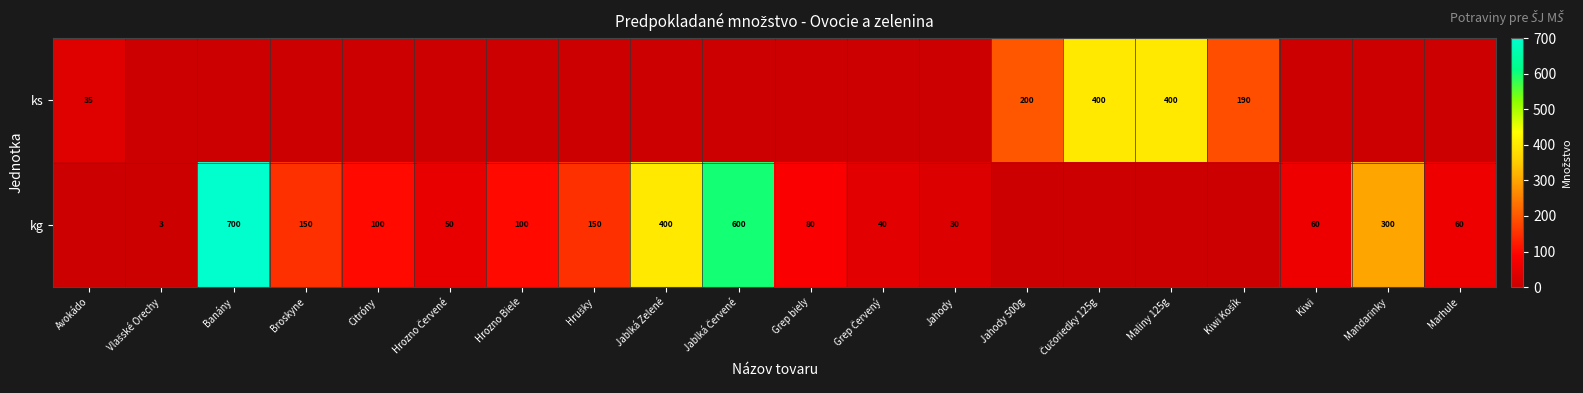

True or false: ks has a value of 400 at Maliny 125g.

True